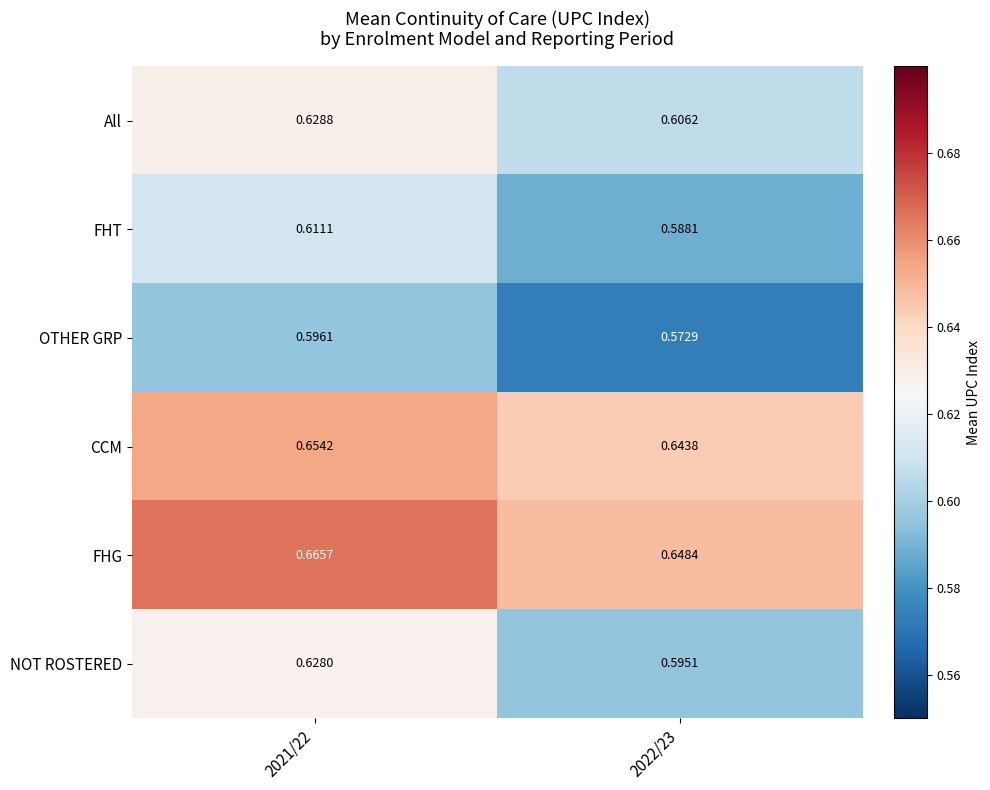

Which series has the widest spread of values?

NOT ROSTERED